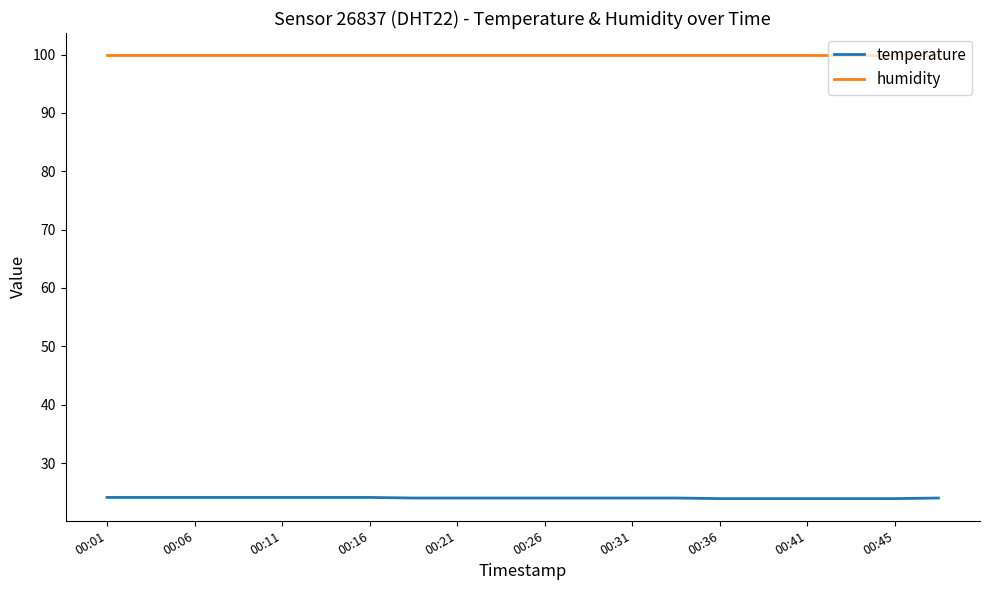

Which series has the largest range (max minus min)?

temperature